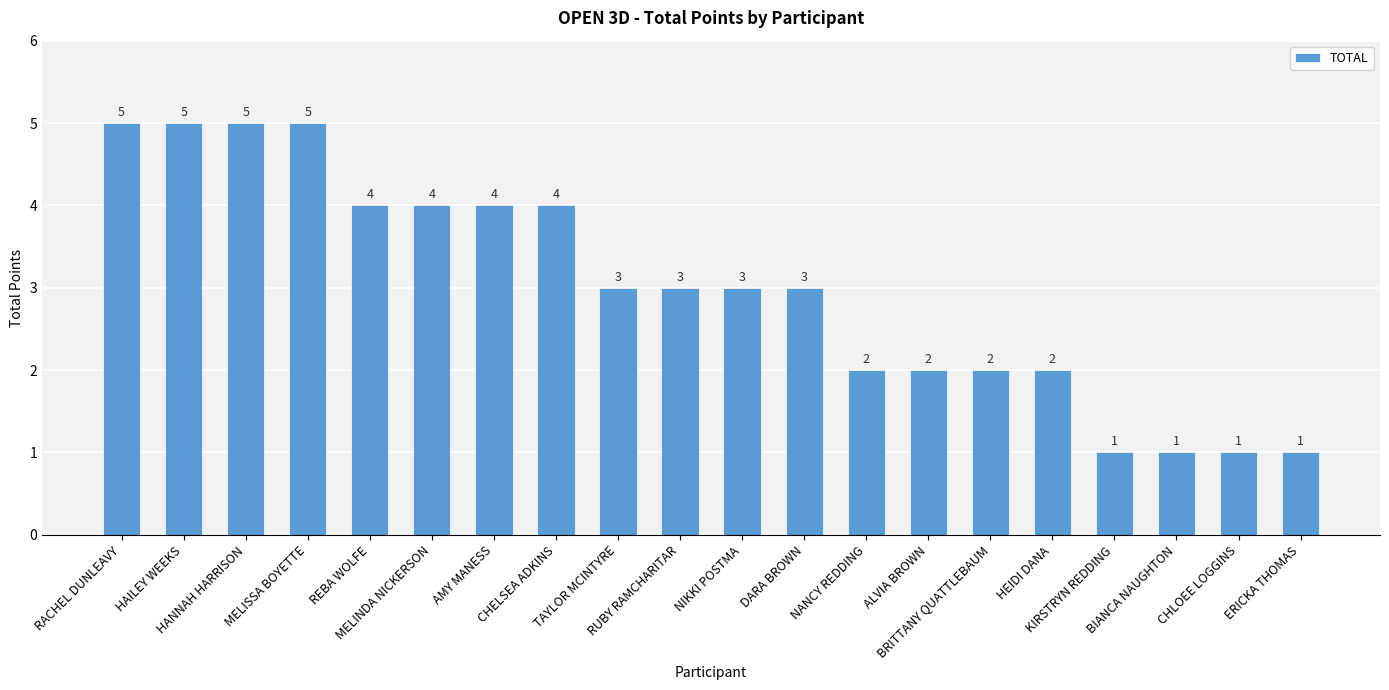

Is it true that the value at ERICKA THOMAS is 2?

False